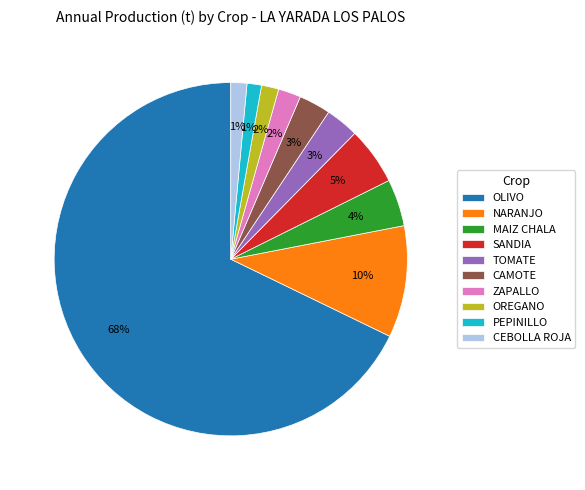

The TOMATE slice represents 3% of the pie. True or false?

True